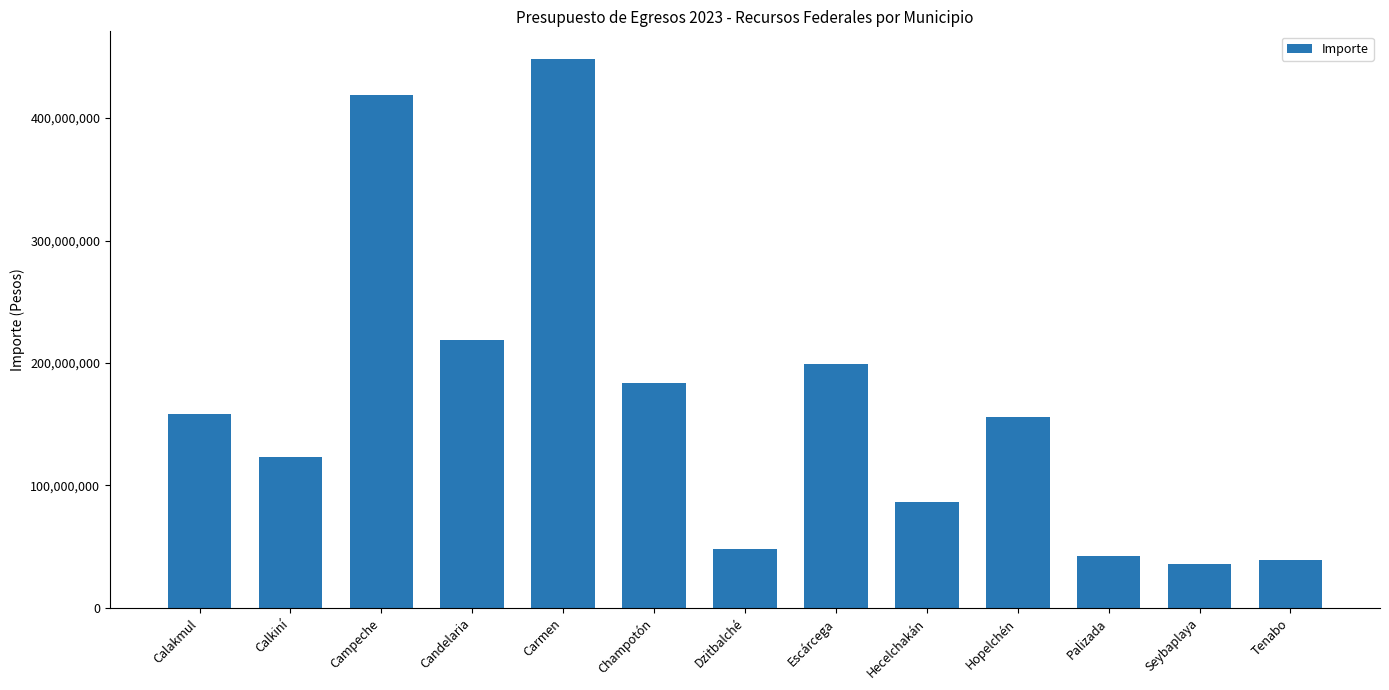

At which category does the chart reach its peak across all series?

Carmen